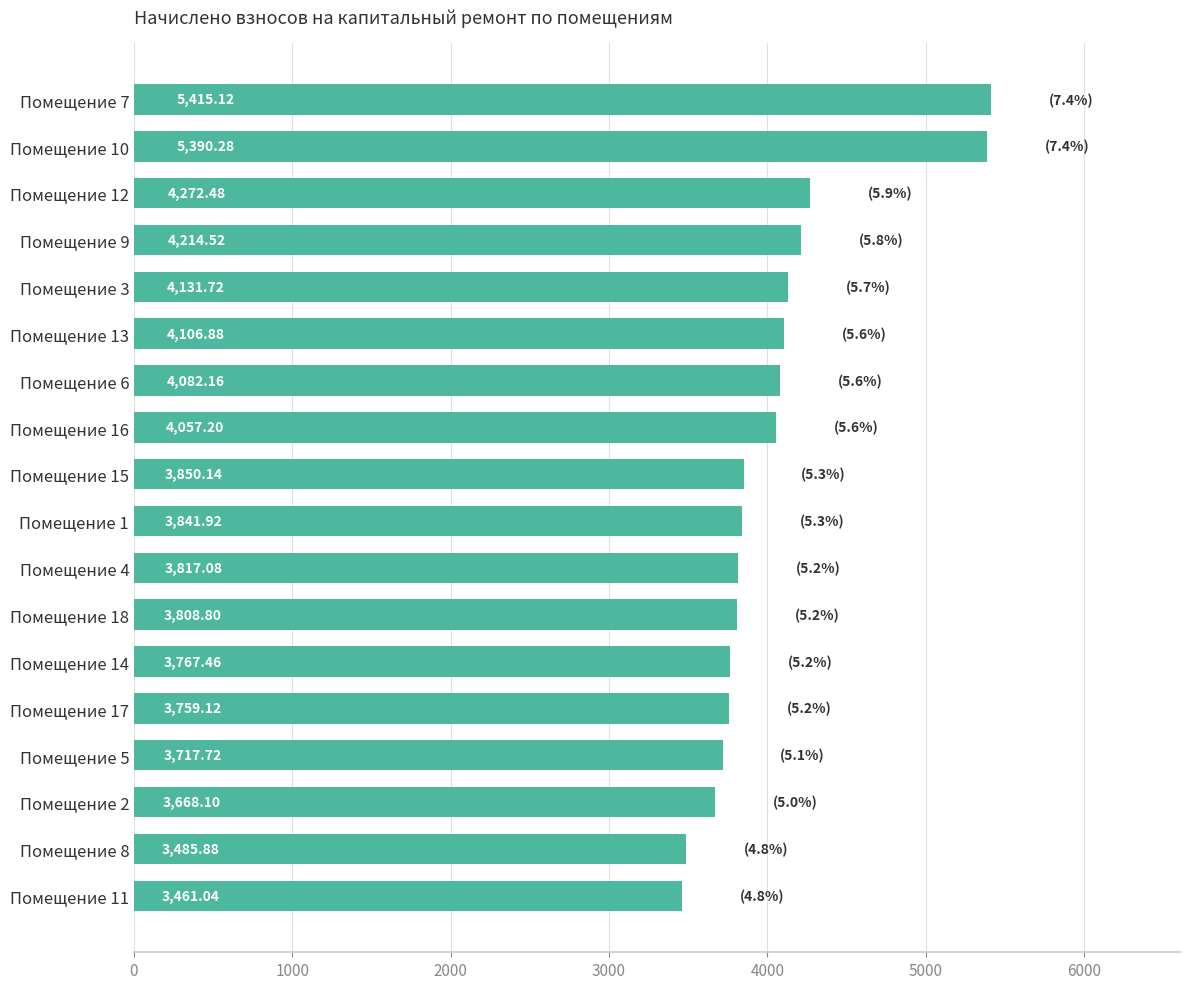

Rank the categories by value from highest to lowest.

Помещение 7, Помещение 10, Помещение 12, Помещение 9, Помещение 3, Помещение 13, Помещение 6, Помещение 16, Помещение 15, Помещение 1, Помещение 4, Помещение 18, Помещение 14, Помещение 17, Помещение 5, Помещение 2, Помещение 8, Помещение 11